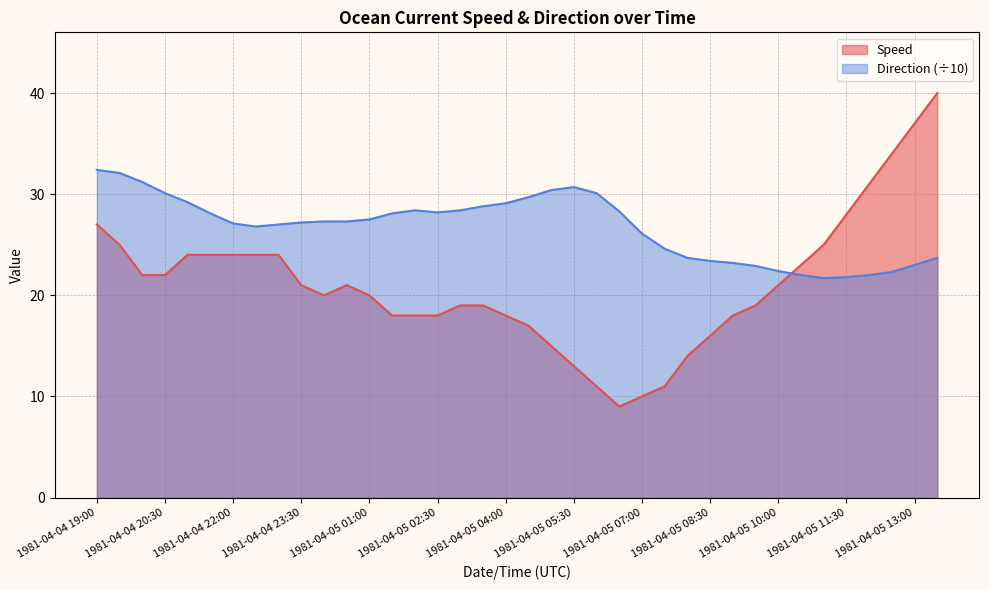

How many interior local valleys does the Speed series have?

2